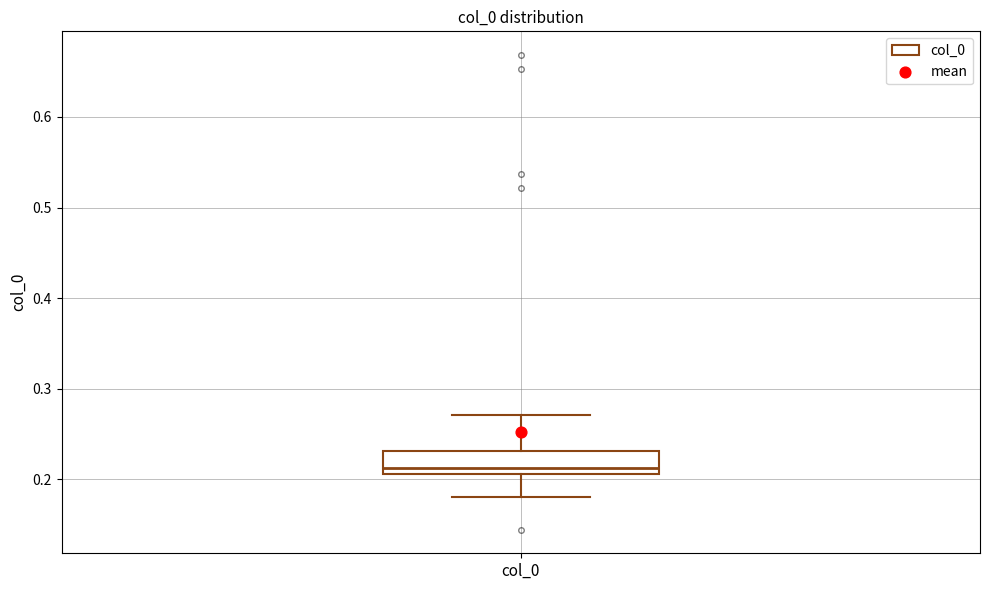

Read this box plot against the y-axis: the position of the median line, the range covered by the box, and the ends of both whiskers. The values are not printed on the chart, so give them approximately, as read against the axis.

median 0.21 (just above the box's lower edge), box 0.21 to 0.23, whiskers 0.18 to 0.27